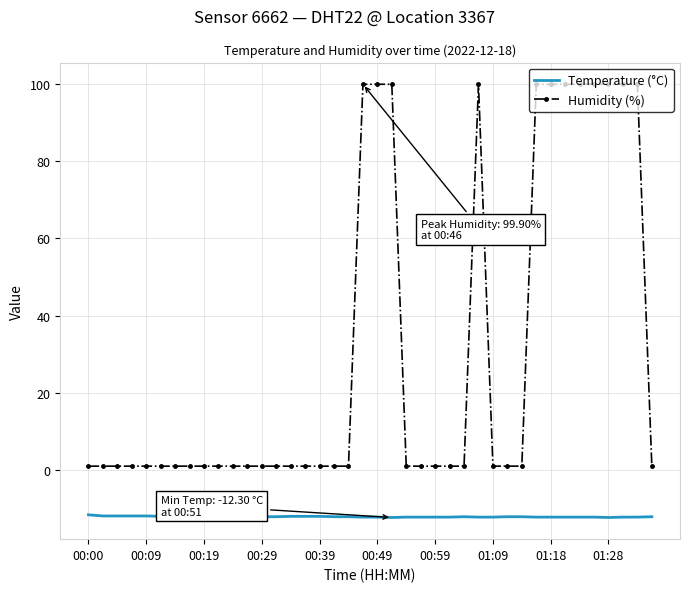

List the series in order of their overall mean, highest first.

Humidity (%), Temperature (°C)